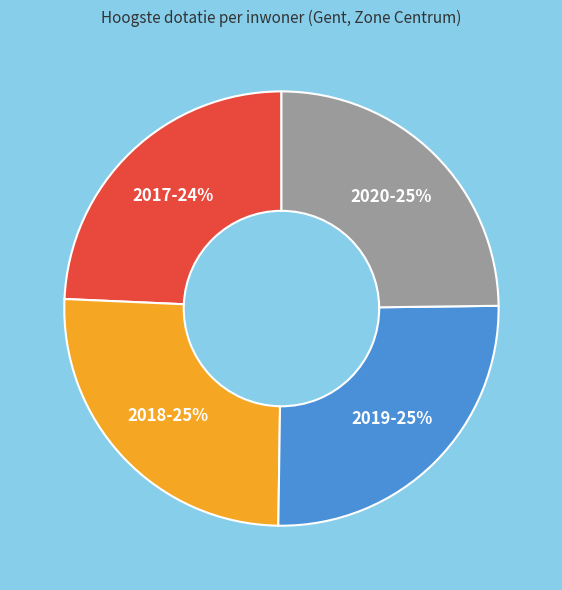

To the nearest percent, what portion does 2019 represent?

25%